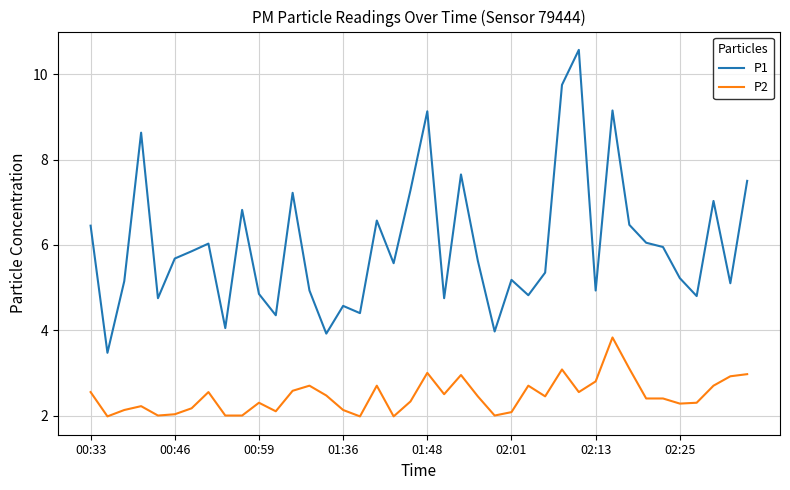

Which series has the widest spread of values?

P1